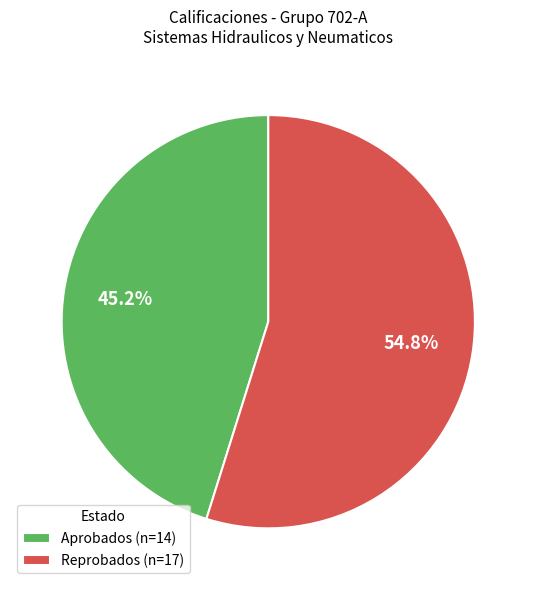

How many segments does this pie chart have?

2